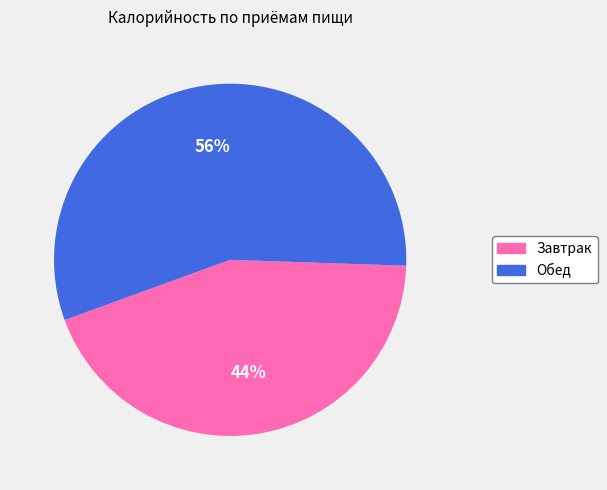

To the nearest percent, what is the combined percentage of Обед and Завтрак?

100%